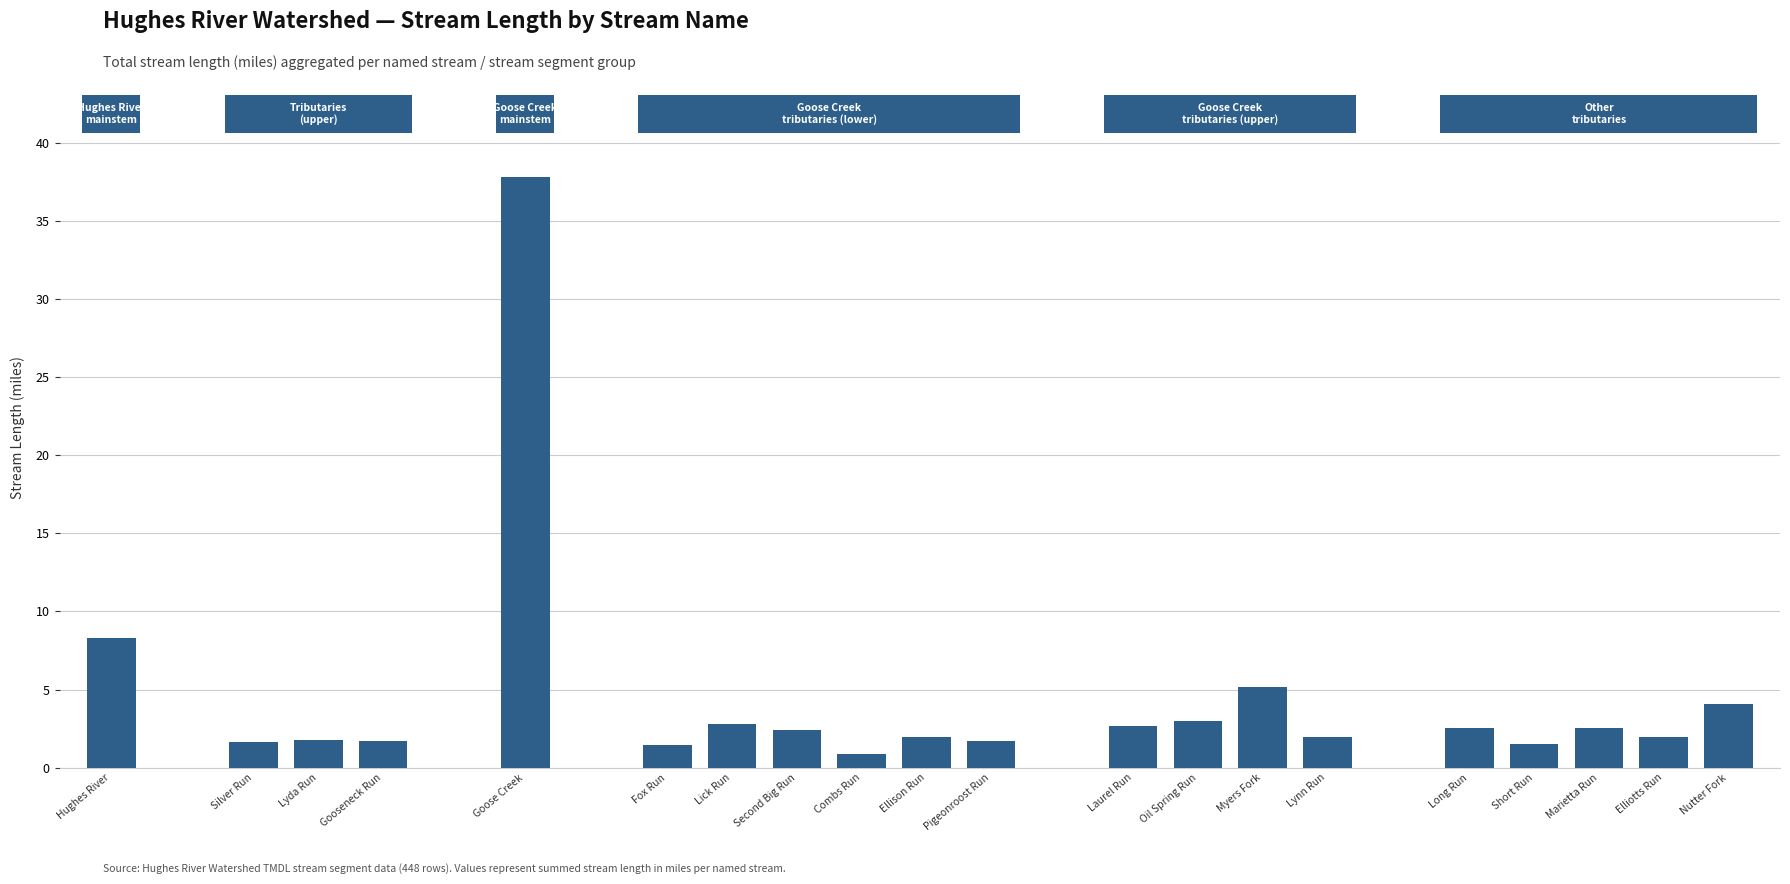

What is the sum of all values?

87.8